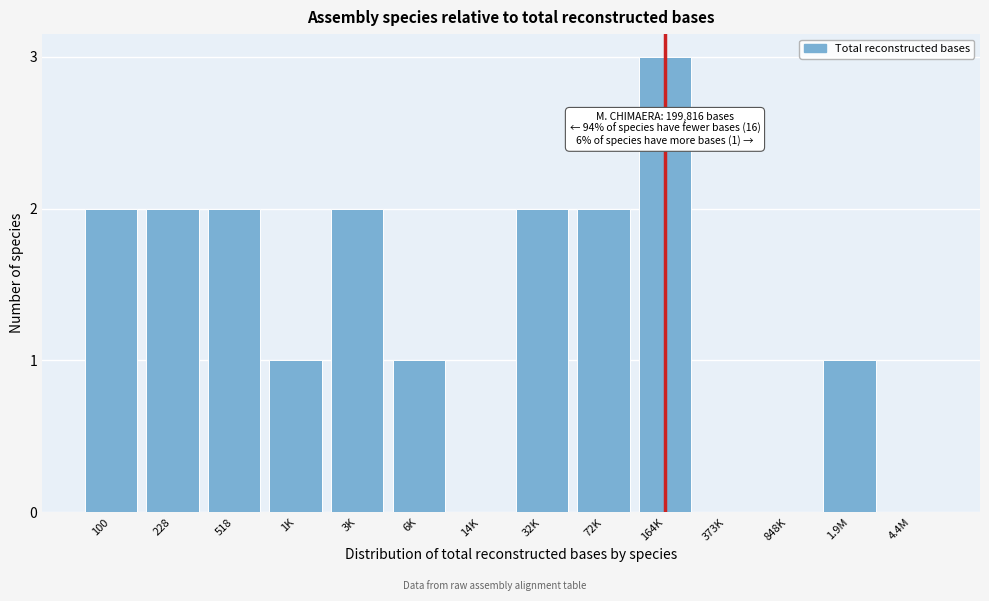

Reading right to left, transcribe all the data shown in this chart.

4.4M=0	1.9M=1	848K=0	373K=0	164K=3	72K=2	32K=2	14K=0	6K=1	3K=2	1K=1	518=2	228=2	100=2